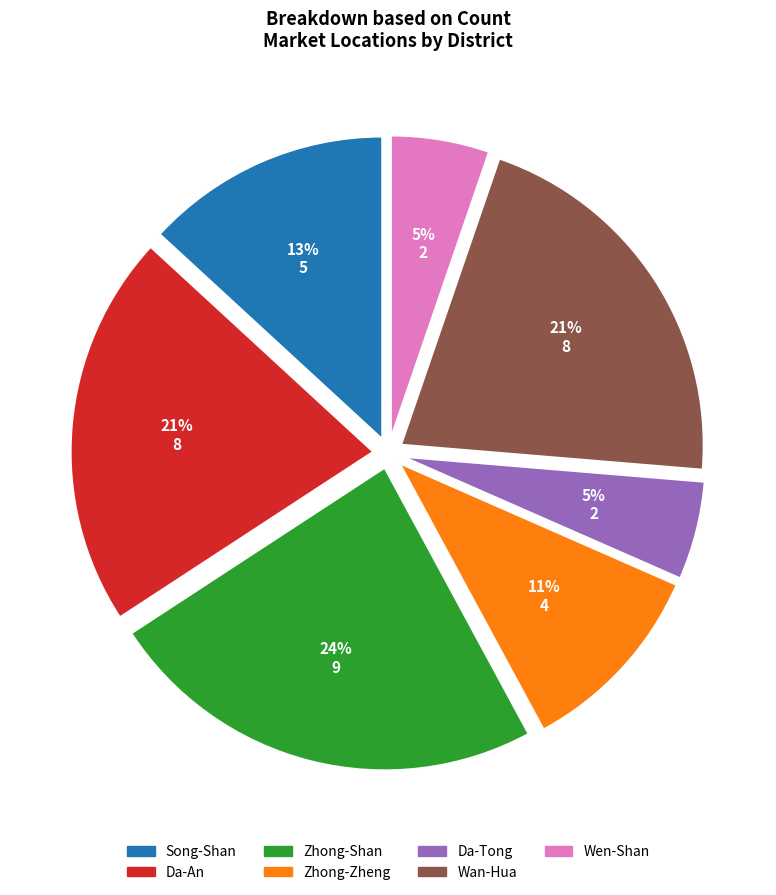

Which category has the biggest portion of the pie?

Zhong-Shan